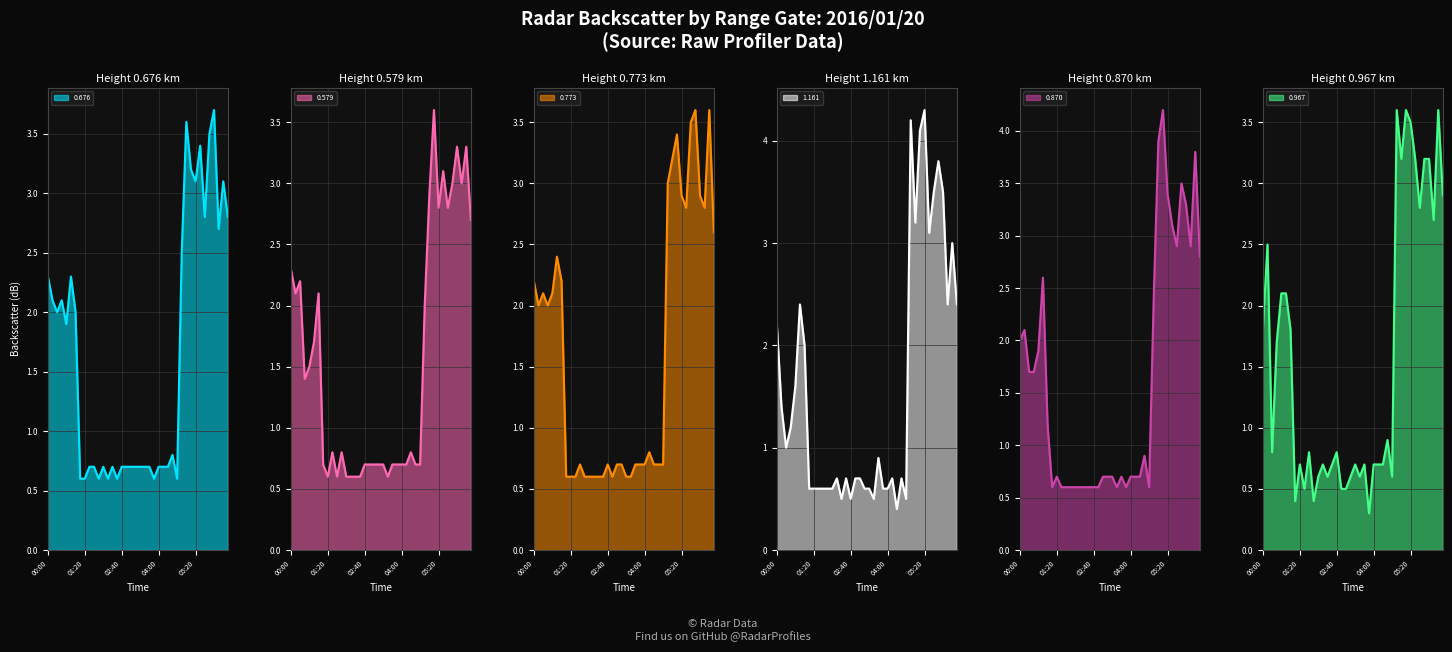

What is the average value of the 1.161 series?

1.6